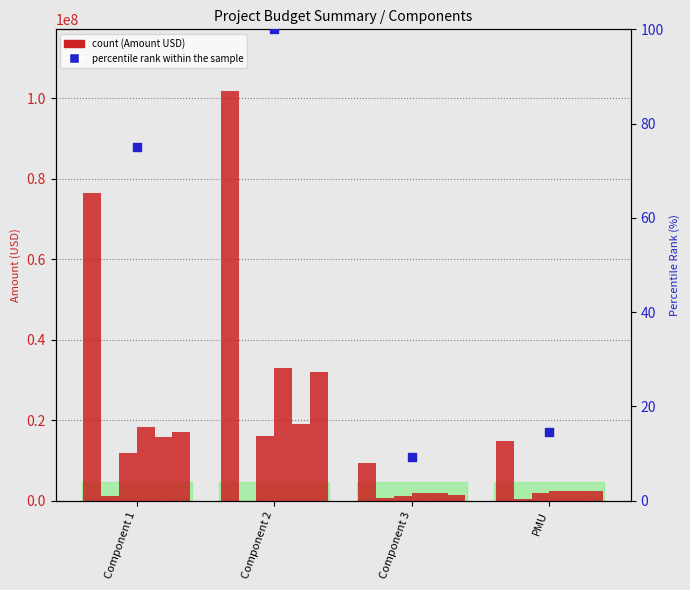

Is the value of Amount Year 8 (USD) at PMU greater than the value of Total (USD) at Component 2?

No